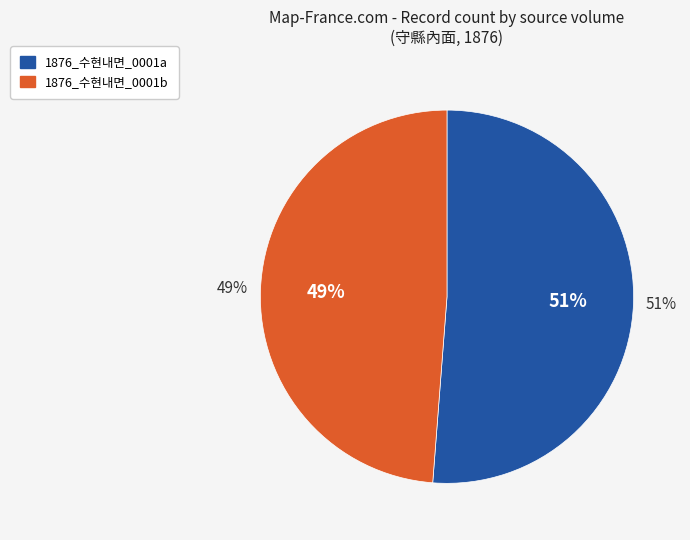

What percentage is the 1876_수현내면_0001b slice, to the nearest percent?

49%